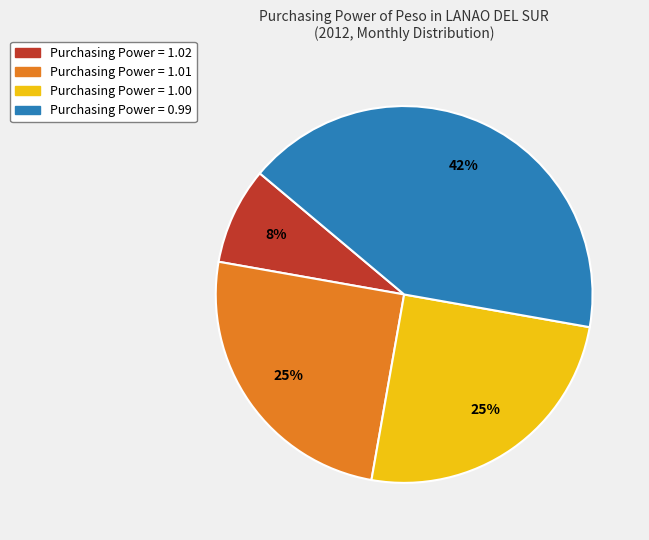

Count the number of slices in the pie.

4